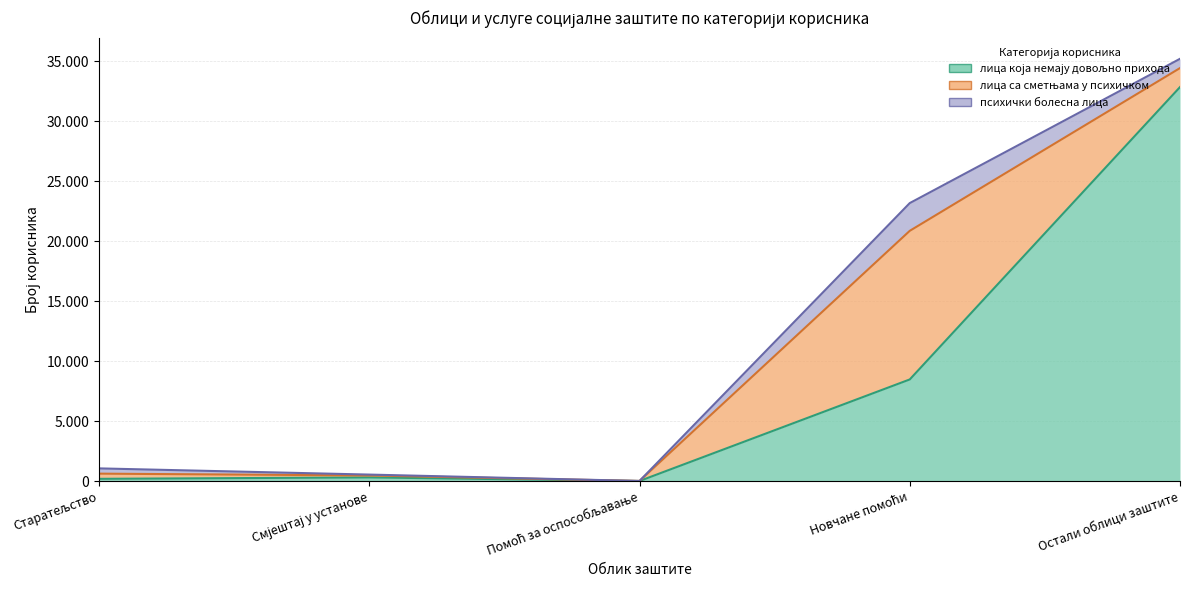

Is the value of лица са сметњама у психичком at Старатељство greater than the value of лица која немају довољно прихода at Остали облици заштите?

No